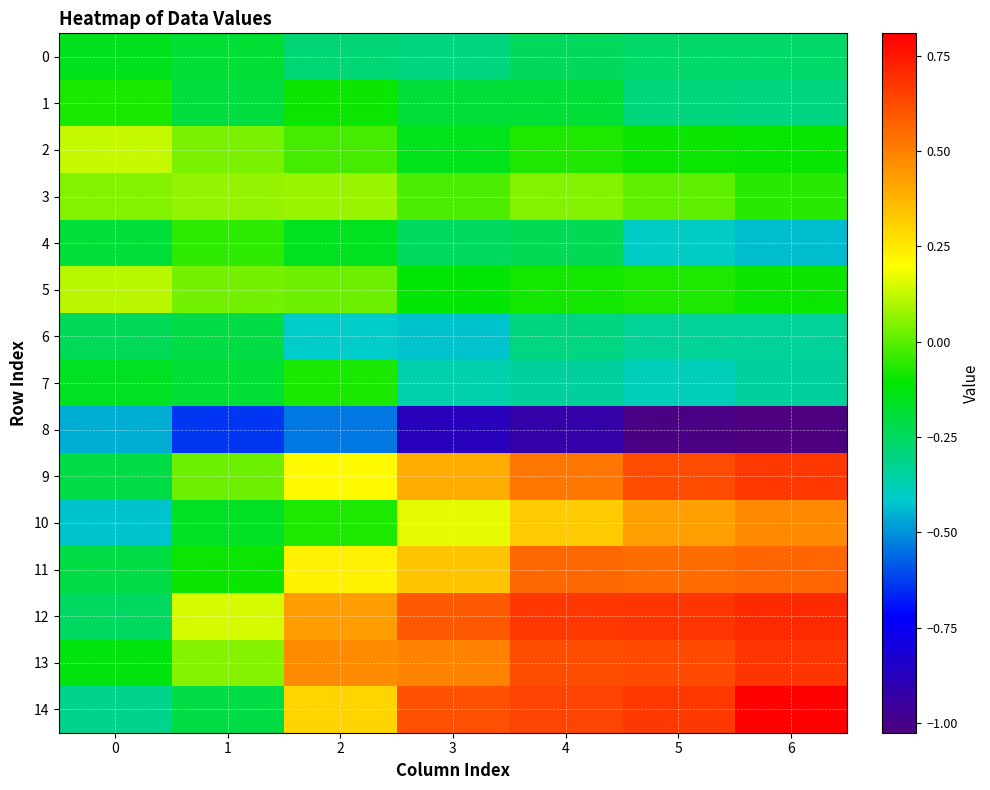

Which series has the widest spread of values?

14